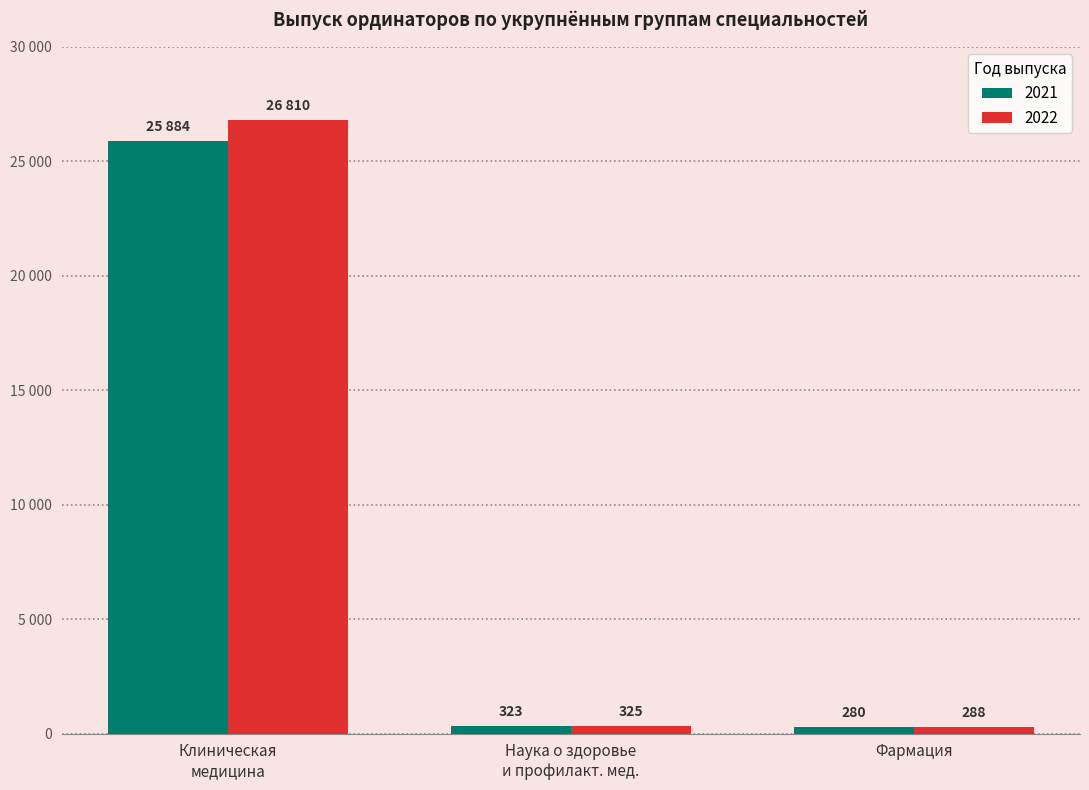

Where does the 2021 series first go above 323?

Клиническая
медицина